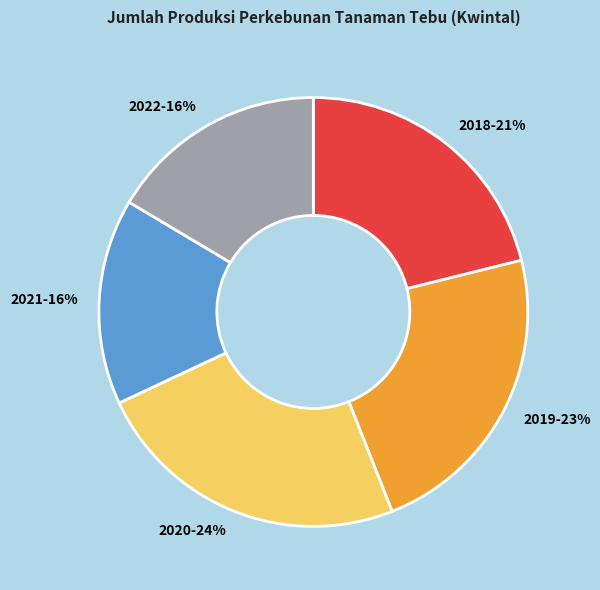

Which category has the biggest portion of the pie?

2020